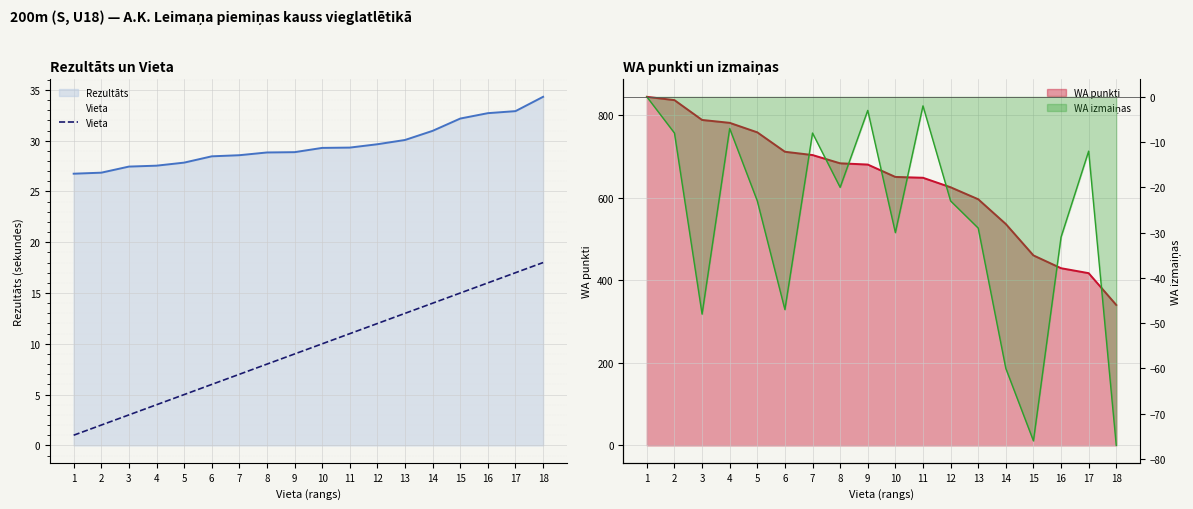

True or false: Vieta and Rezultāts cross at least once.

False